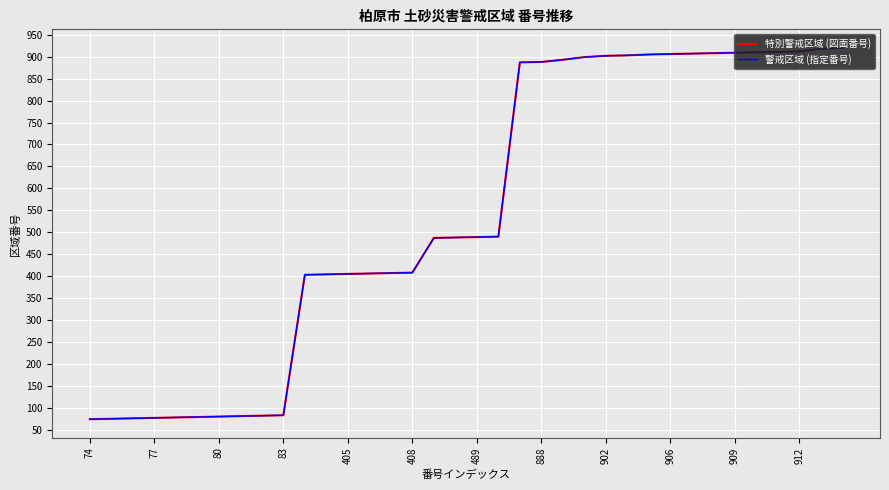

Does the chart display data point markers on the line(s)?

No